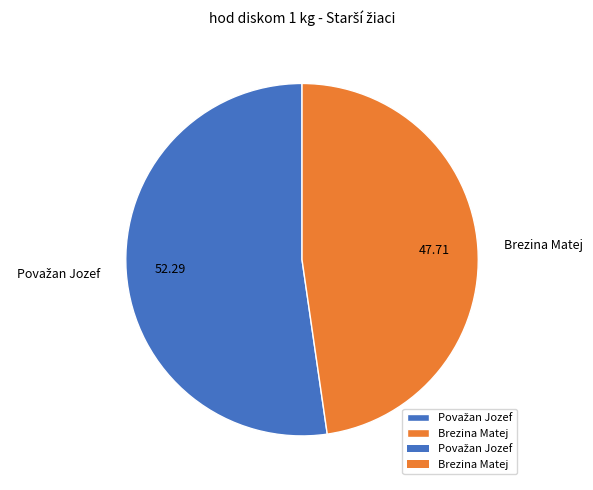

Which category has the smallest portion of the pie?

Brezina Matej